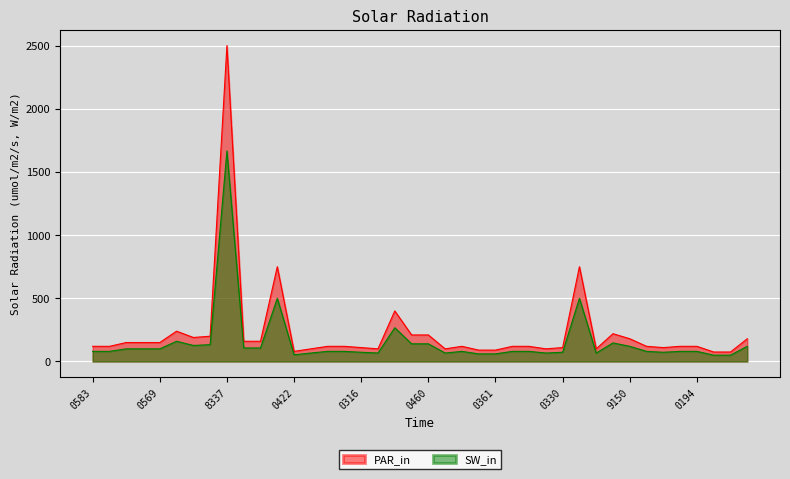

Which series has the largest range (max minus min)?

PAR_in